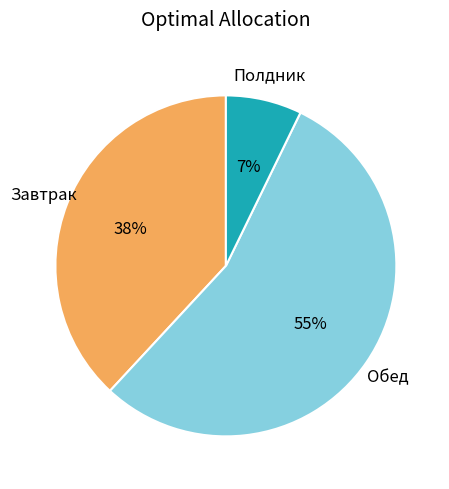

Which has a higher value, Завтрак or Обед?

Обед